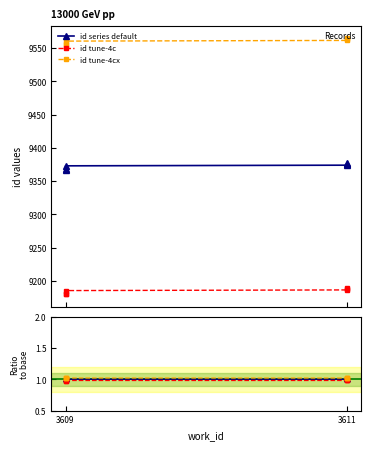

Rank the categories by value from highest to lowest.

3611, 3611, 3611, 3609, 3609, 3609